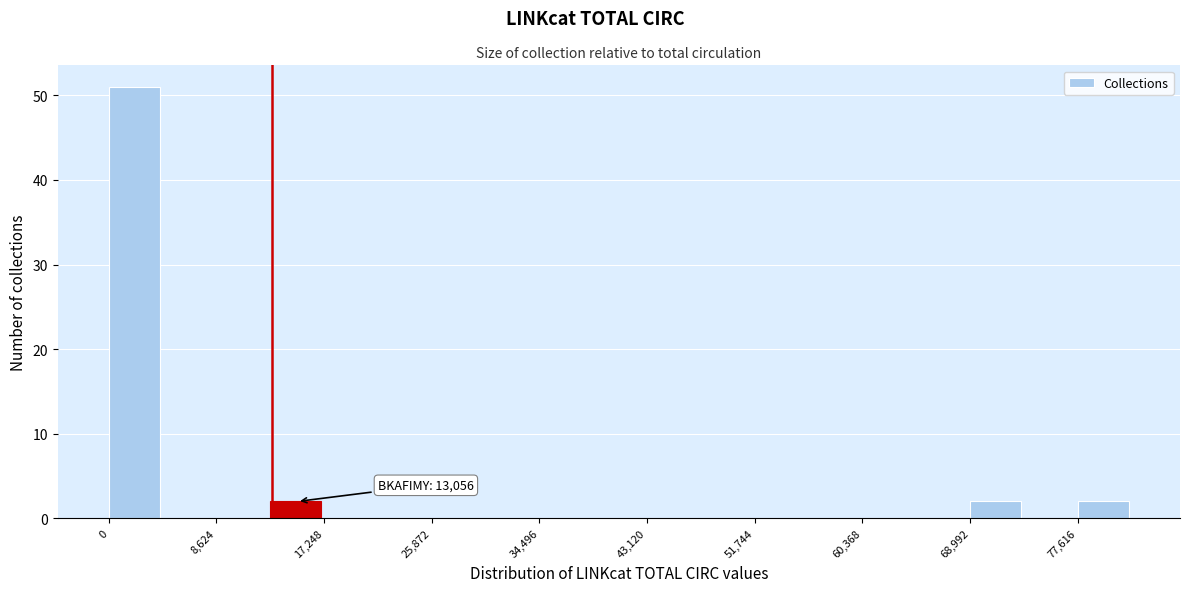

Over which range of the x-axis is the bar tallest?

0 to 4000